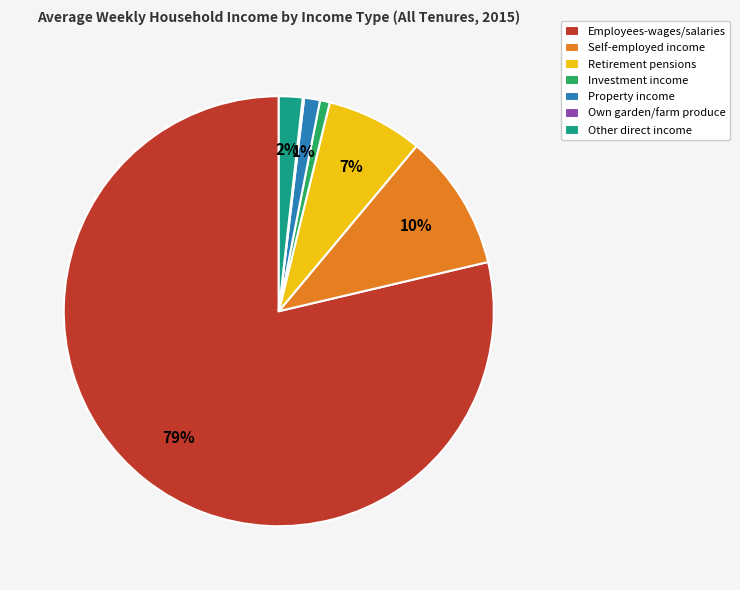

Is it true that Employees-wages/salaries is 79% of the pie?

True